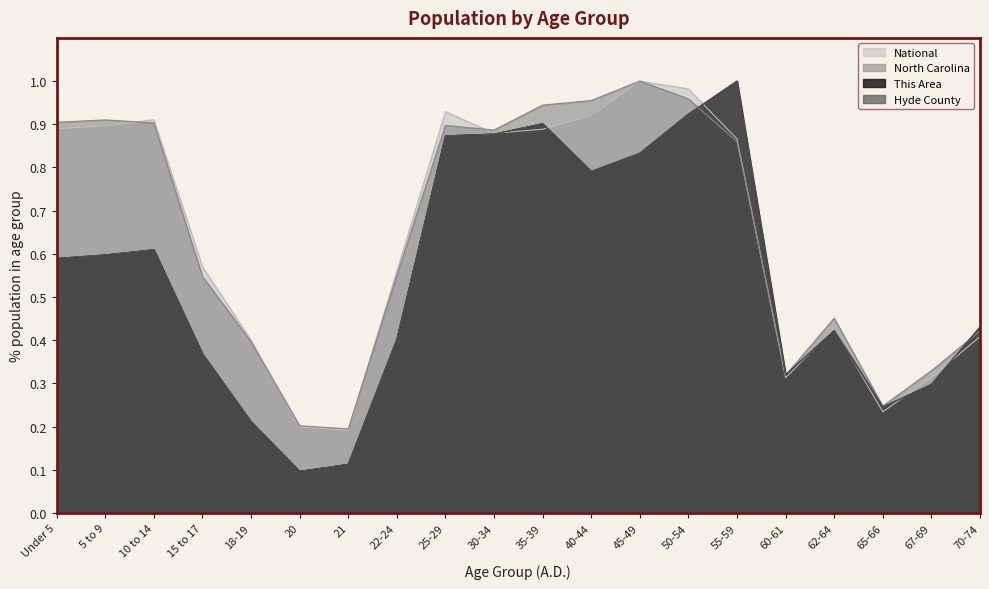

How many interior local peaks does the Hyde County series have?

4